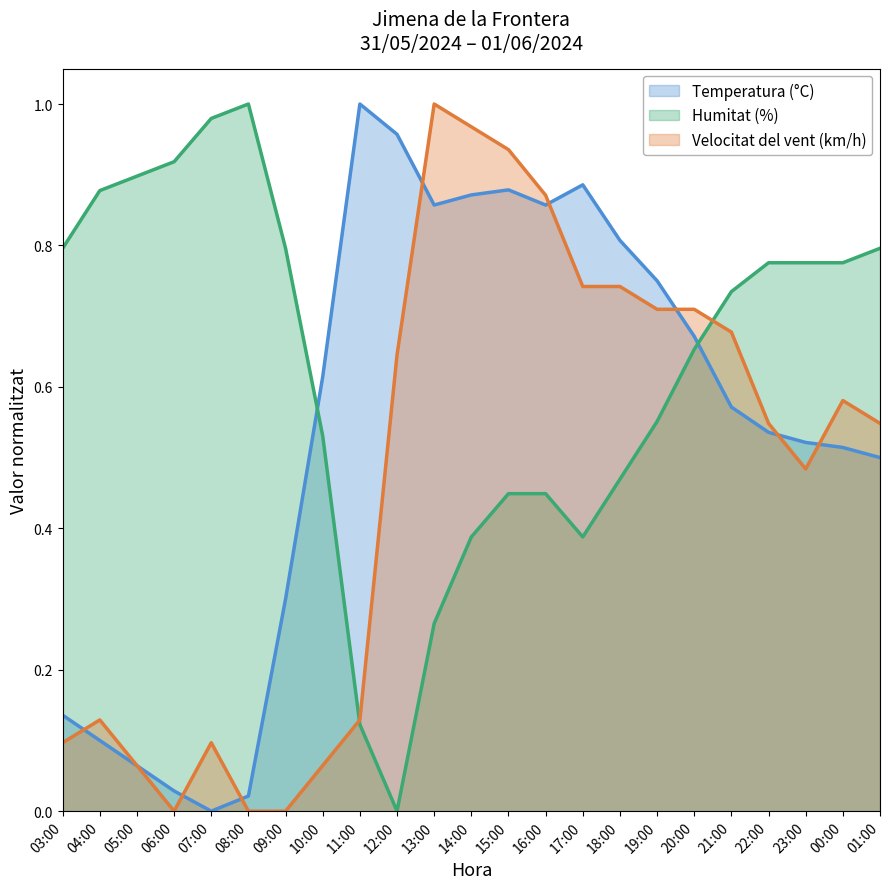

What are all the series names shown in the legend?

Temperatura (°C), Humitat (%), Velocitat del vent (km/h)